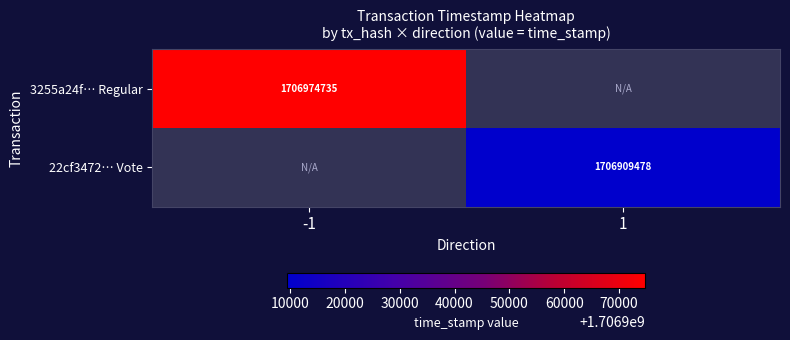

True or false: 3255a24f… Regular has a value of 1706974735 at -1.

True